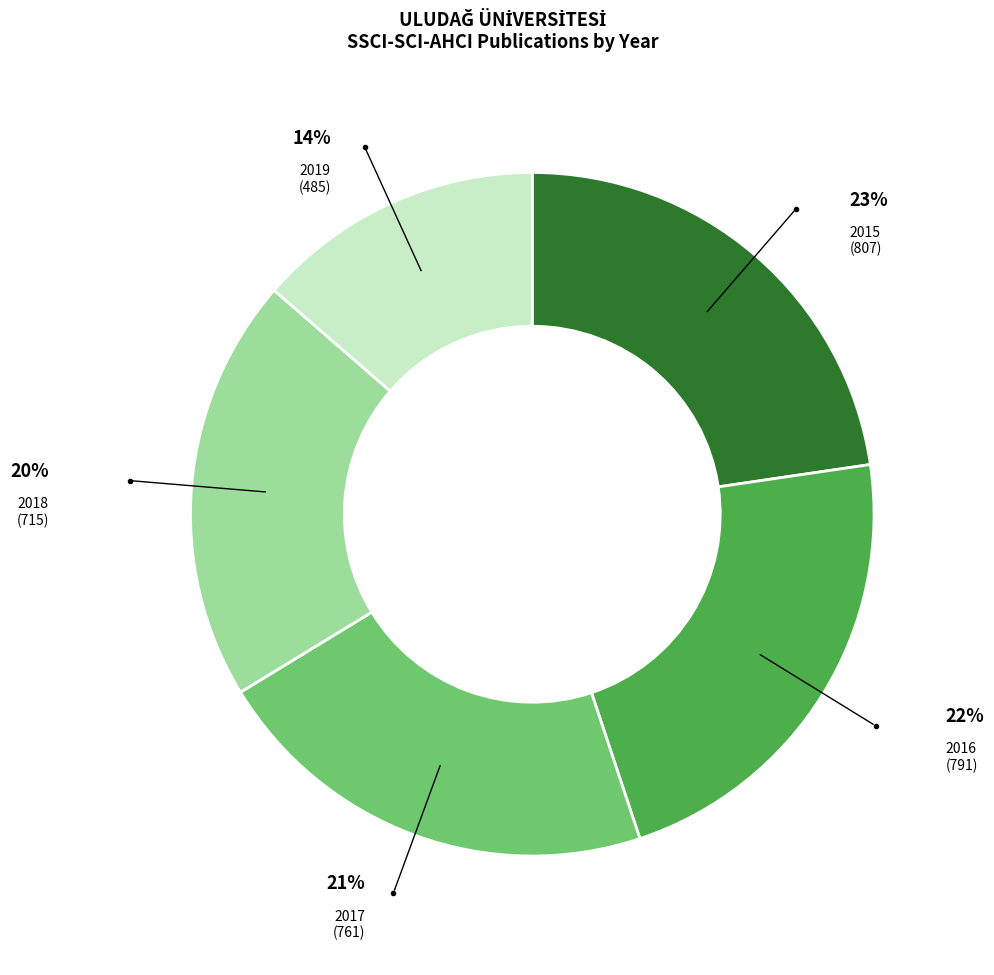

Approximately how many times larger is the value at 2016 compared to 2015?

1.0